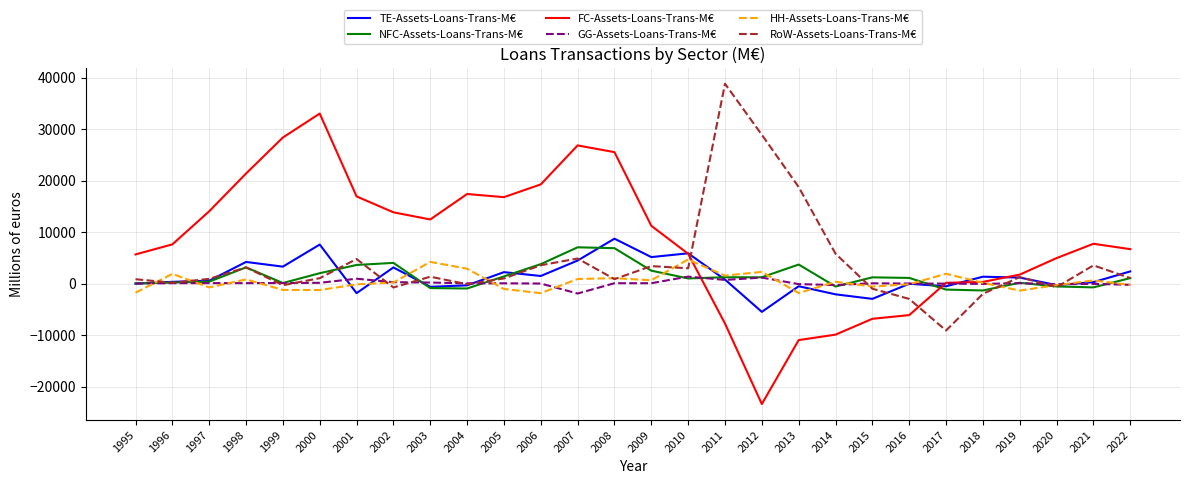

Is it true that FC-Assets-Loans-Trans-M€ equals 26868.7 at 2007?

True